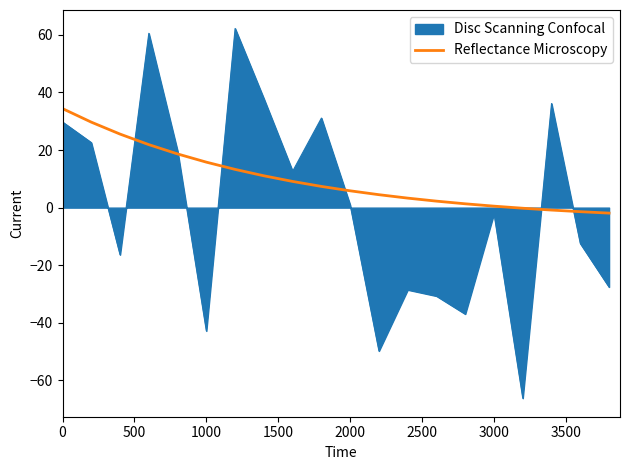

List the series in order of their peak value, highest first.

Disc Scanning Confocal, Reflectance Microscopy